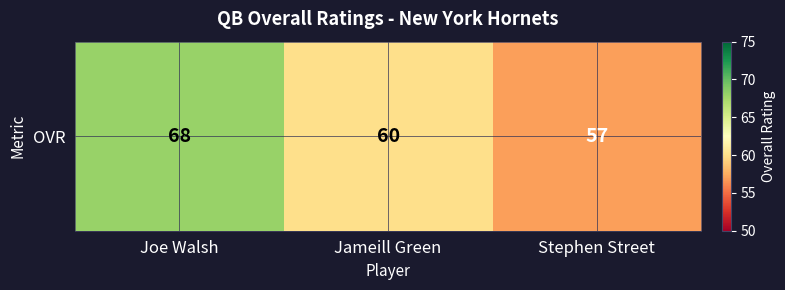

Where is the data nearest to the value 62?

Jameill Green